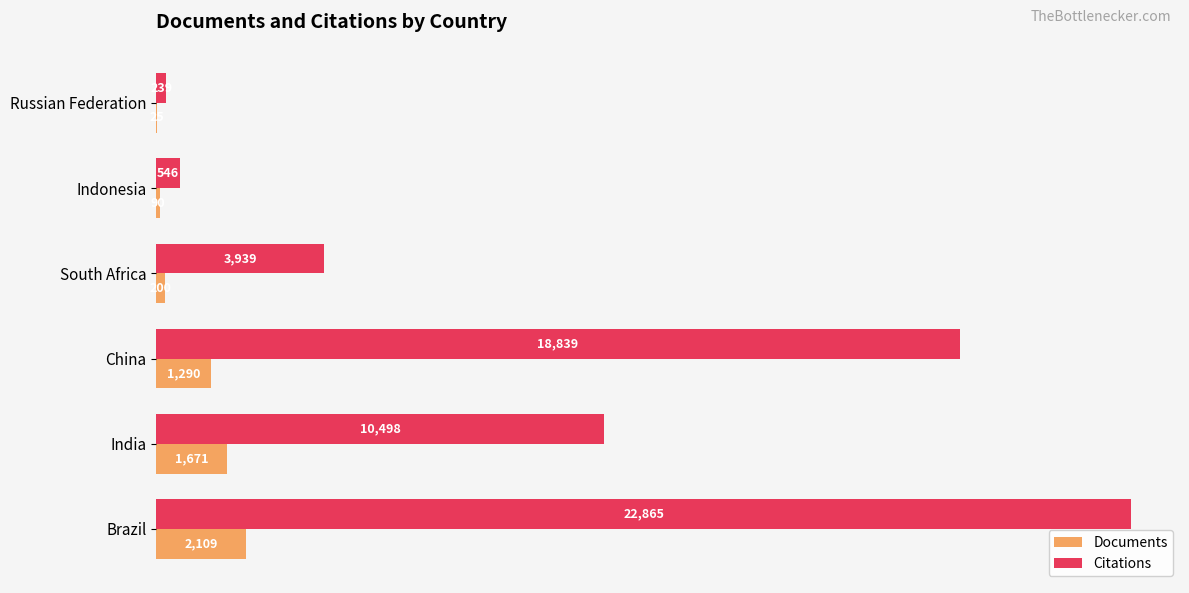

What is the average value of the Documents series?

898